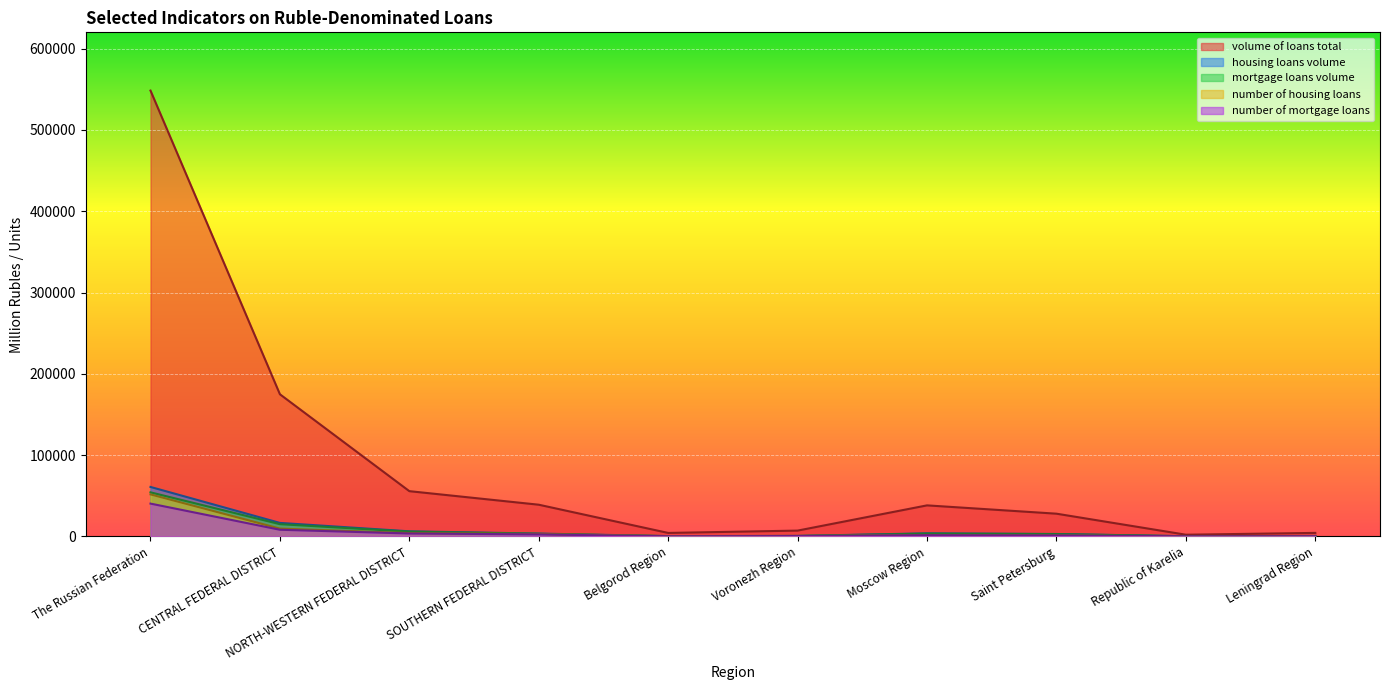

Reading left to right, list all the values displayed in this chart.

volume of loans total: 548375	174881	55717	39048	4341	7209	38241	28011	2147	4389
housing loans volume: 60904	16670	6330	3566	441	651	3865	3051	268	586
mortgage loans volume: 54280	15107	5938	3240	300	572	3532	2904	265	564
number of housing loans: 51740	9667	4162	3071	468	676	1703	1286	234	339
number of mortgage loans: 40421	8261	3671	2521	237	516	1604	1250	226	320